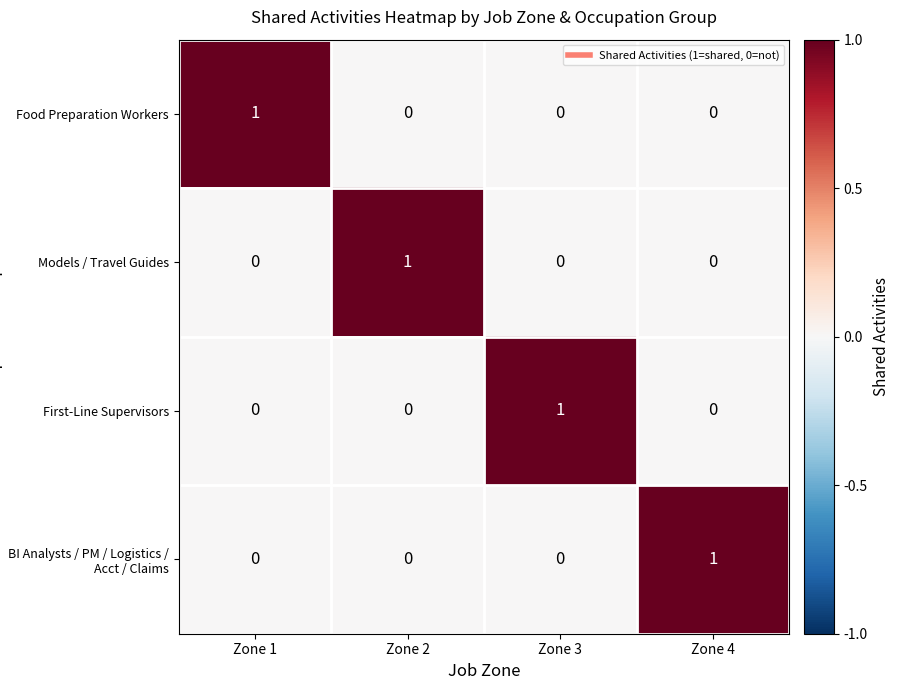

What is the difference between the highest and lowest values at Zone 1?

1